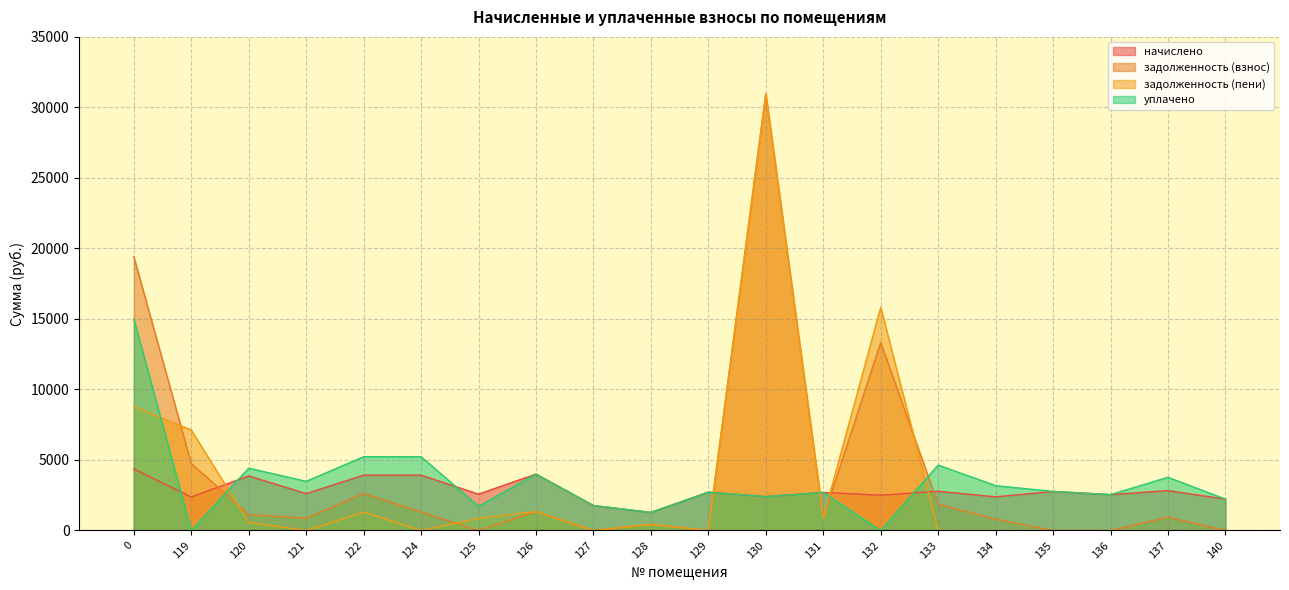

Which series changed the most between 120 and 135?

уплачено